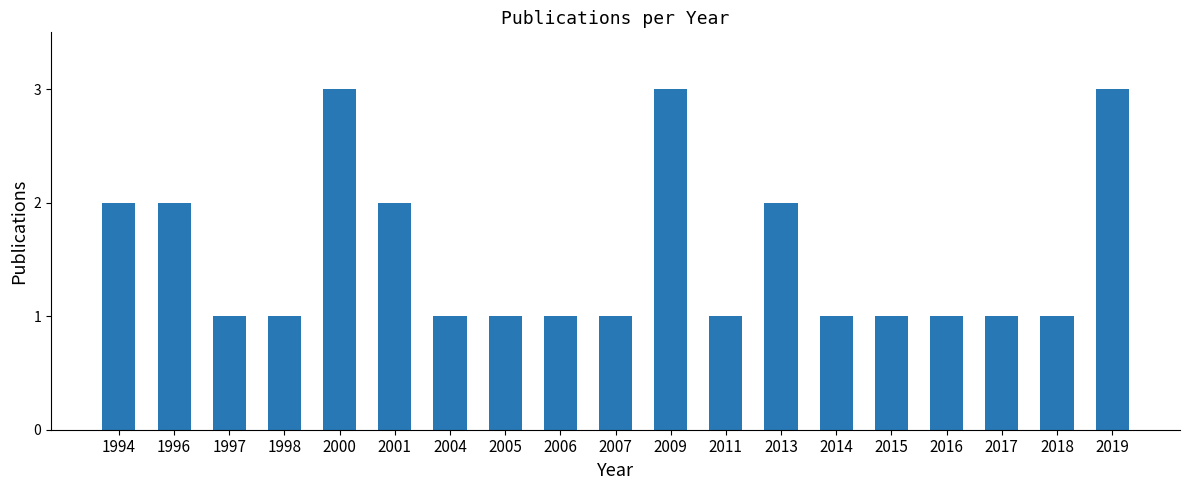

The value at 1996 is 1. True or false?

False